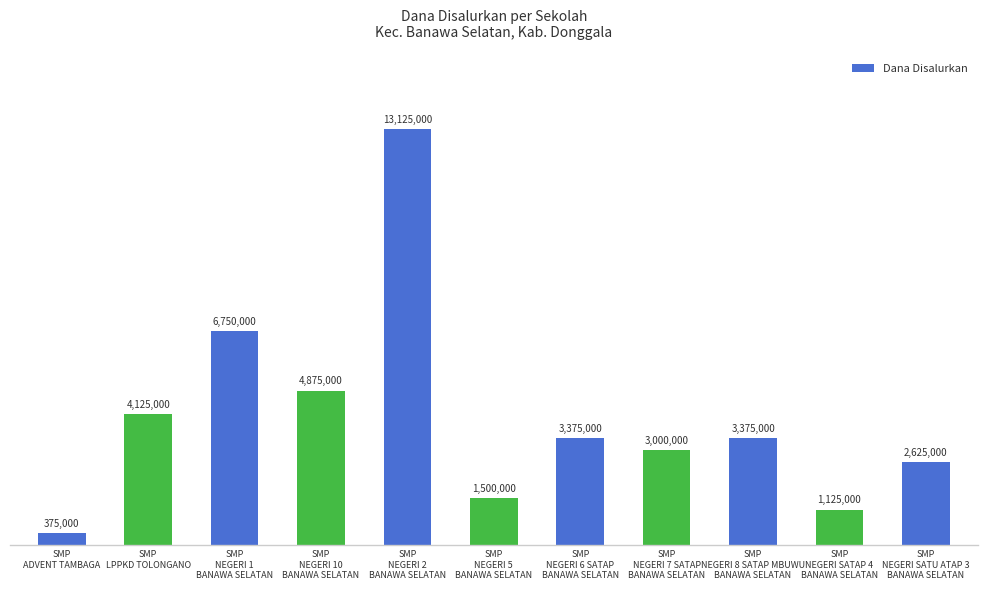

What is the difference between the values at SMP
NEGERI 1
BANAWA SELATAN and SMP
NEGERI 7 SATAP
BANAWA SELATAN?

3750000